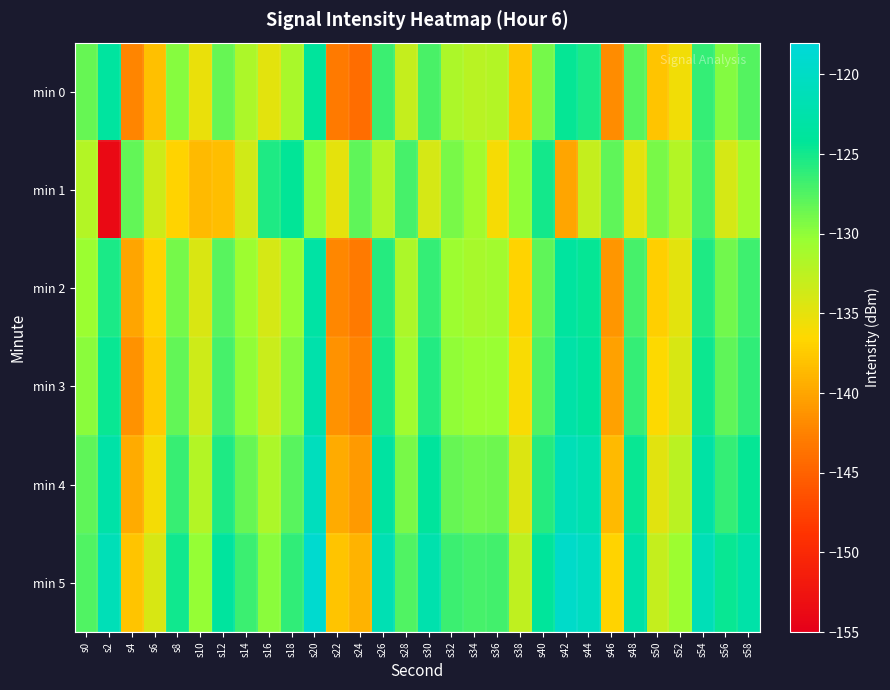

Which label corresponds to the largest value in the chart?

s20